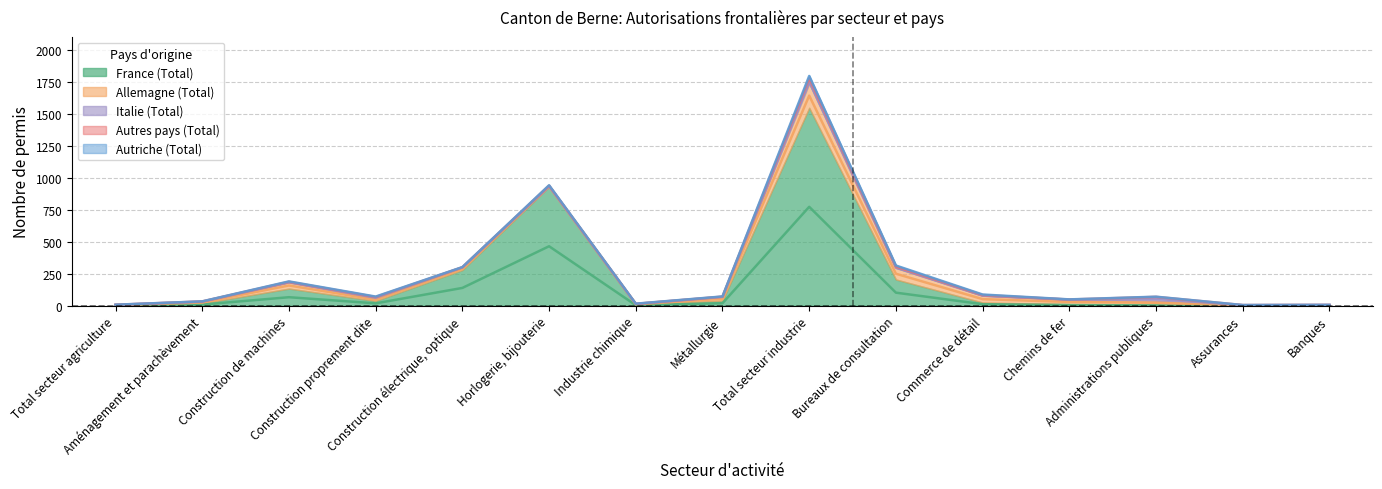

How many values in Italie (Total) are above zero?

12